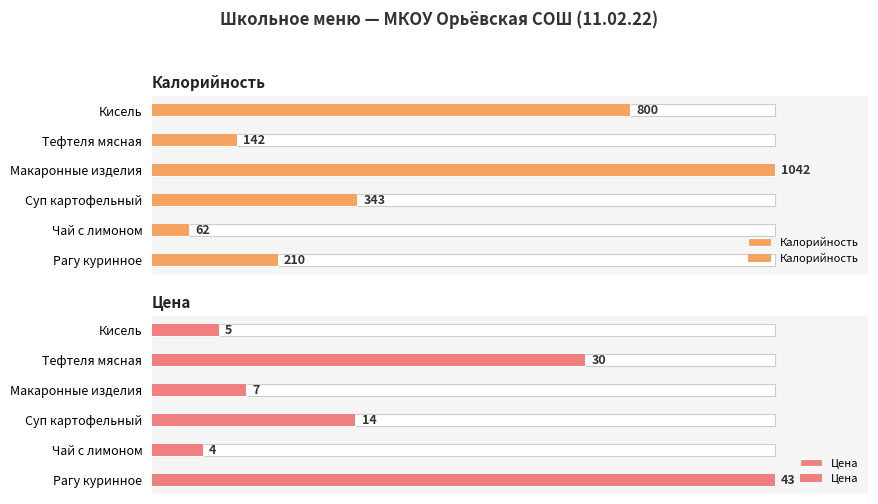

Between Чай с лимоном and Тефтеля мясная, which is larger?

Тефтеля мясная